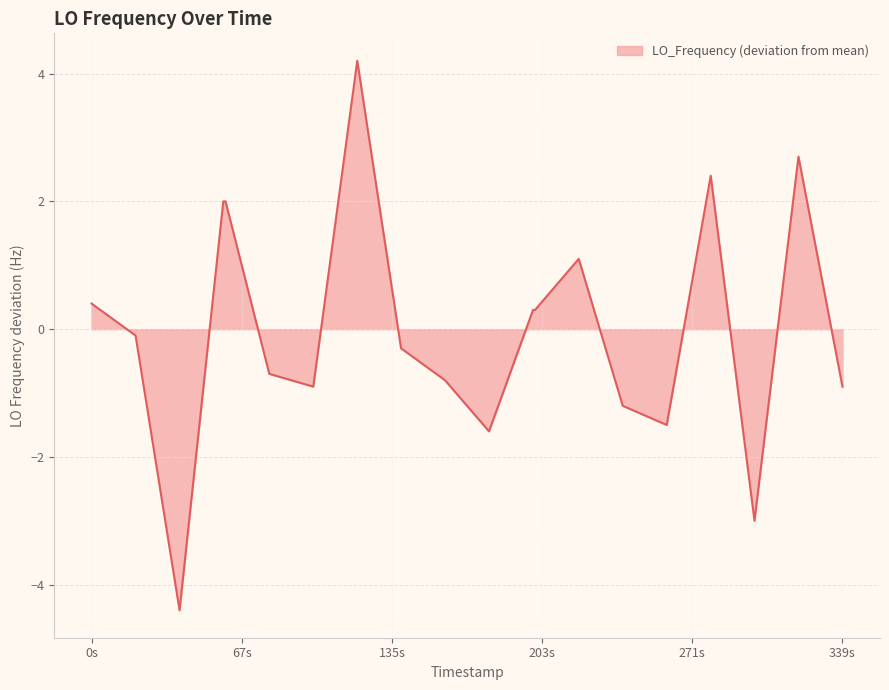

What is the greatest value displayed?

4.2